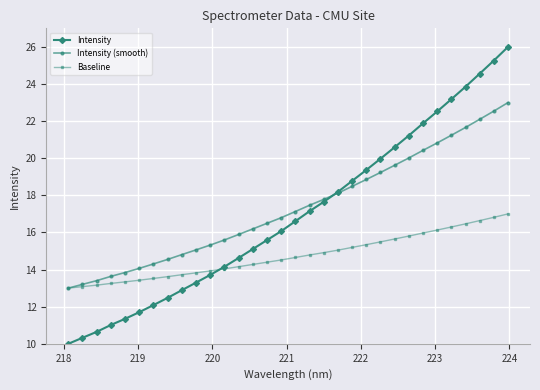

What is the sum of all Intensity values?

541.8